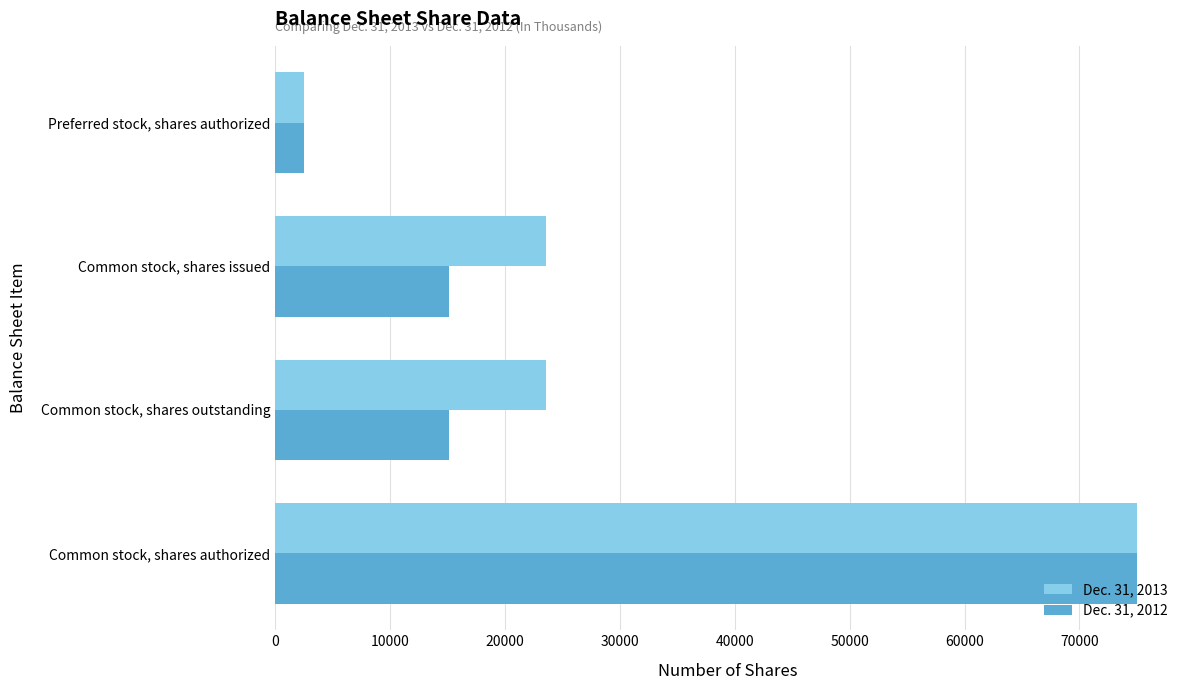

What is the maximum value for Dec. 31, 2012?

75000